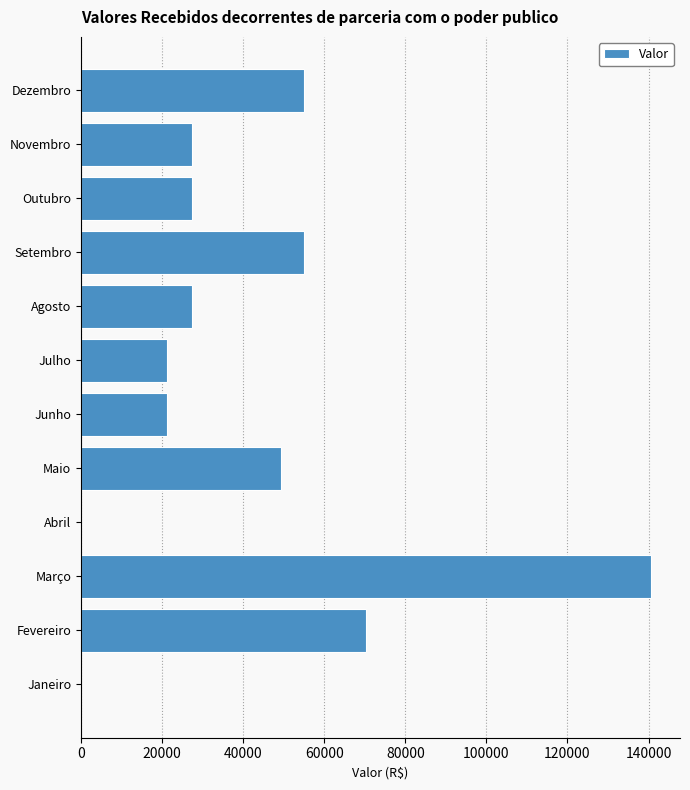

Read the value at Novembro.

27446.5